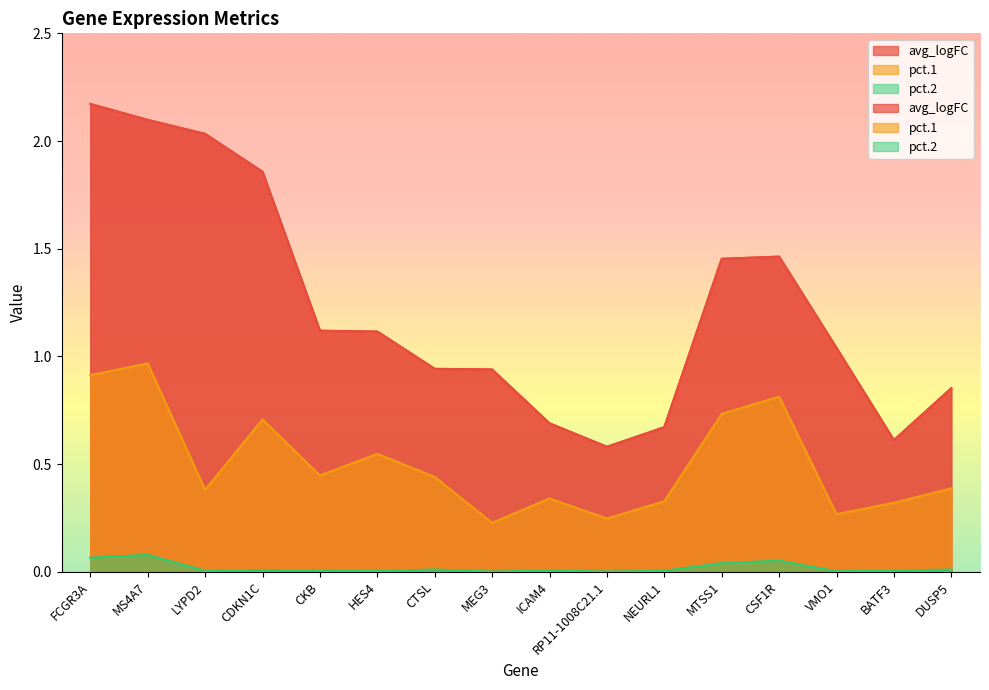

True or false: pct.1 and avg_logFC intersect in this chart.

False